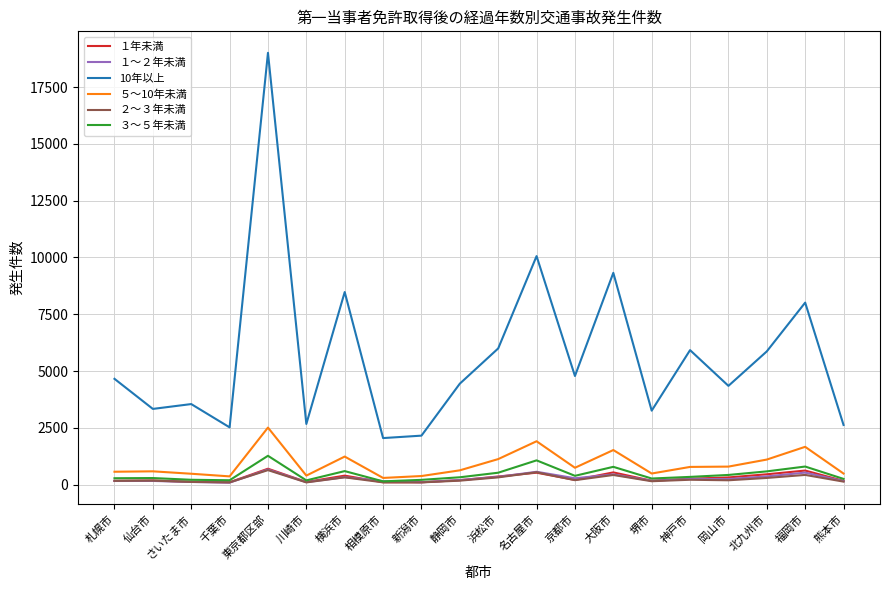

What position from the left is 浜松市?

11